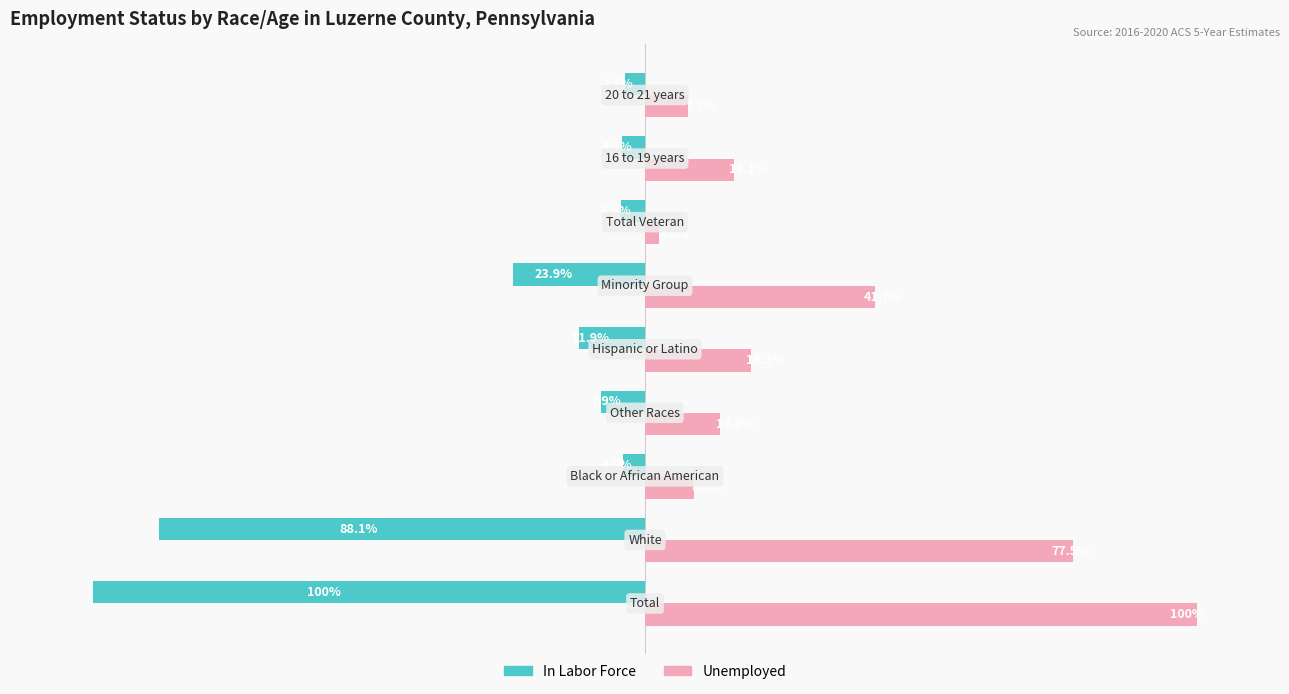

Which series has the widest spread of values?

Unemployed